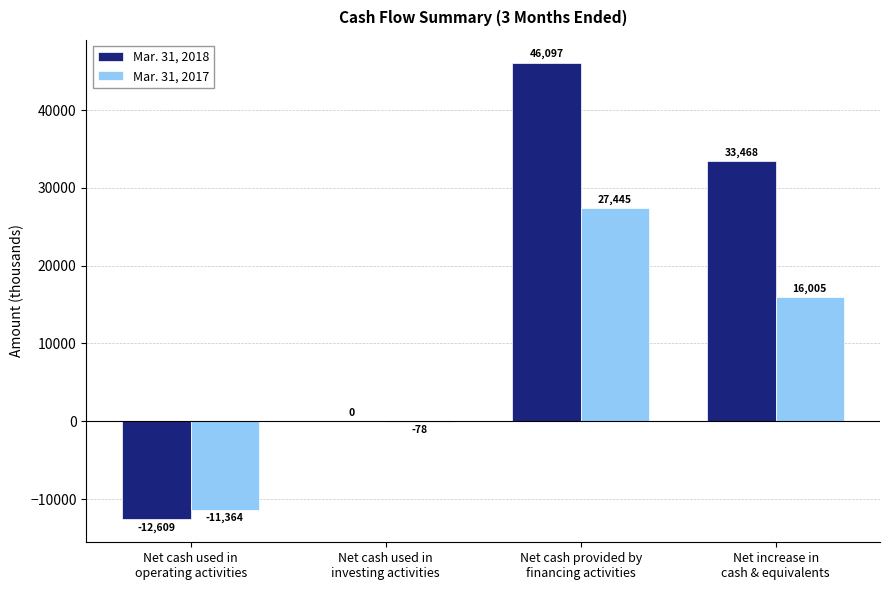

Which series has the largest total across all categories?

Mar. 31, 2018